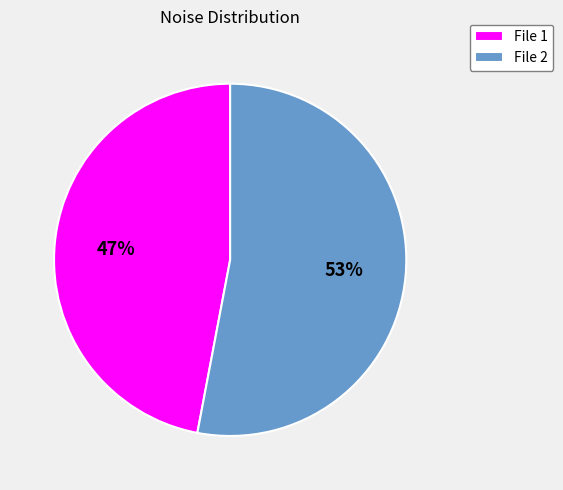

To the nearest percent, what portion does File 2 represent?

53%